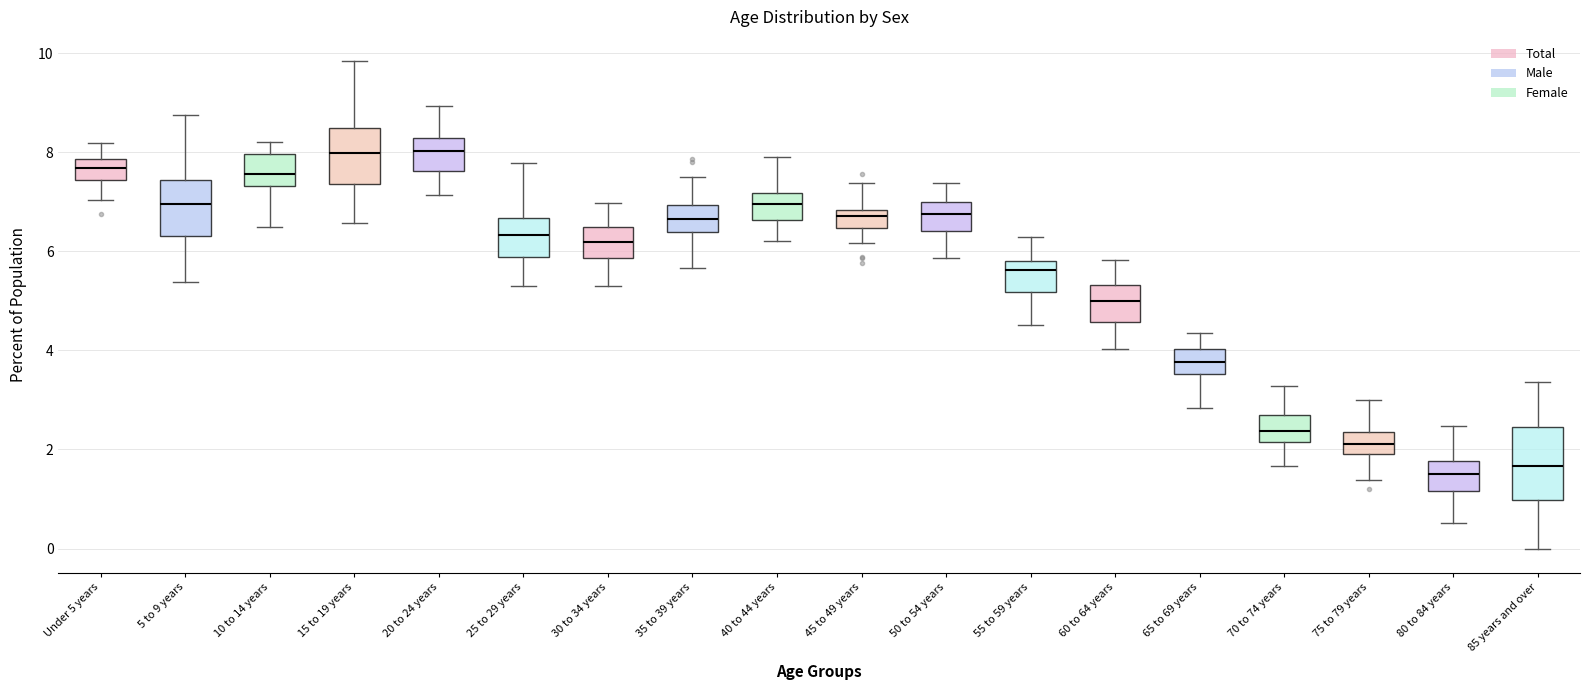

Where is the lower edge of the box for 30 to 34 years on the y-axis? The values are not printed on the chart, so give them approximately, as read against the axis.

5.8